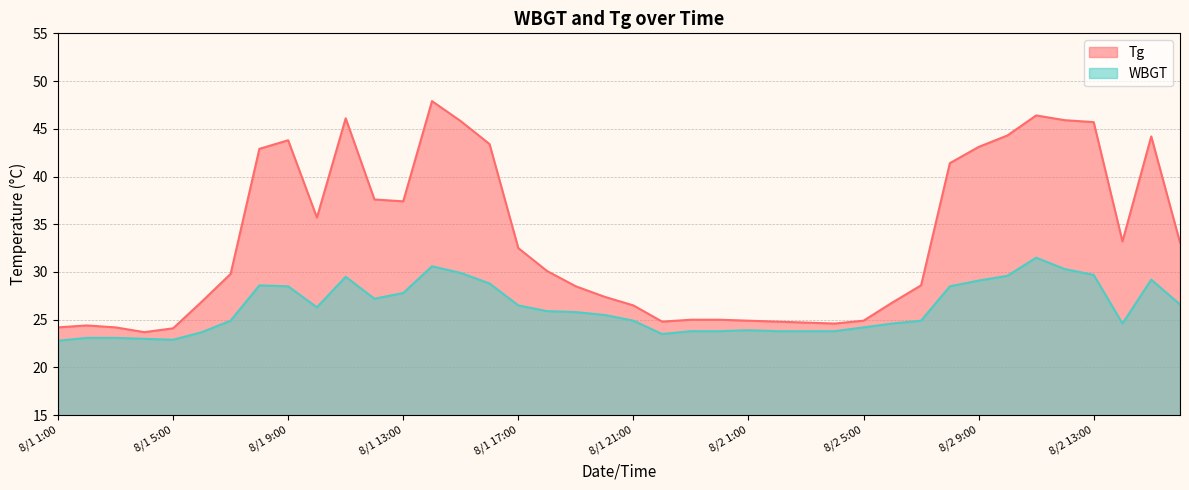

Which series has the largest range (max minus min)?

Tg